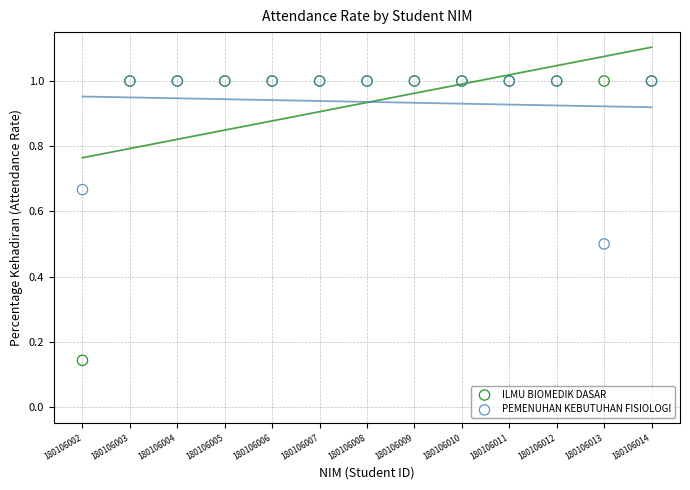

In the PEMENUHAN KEBUTUHAN FISIOLOGI series, what Y value is closest to 0?

0.5